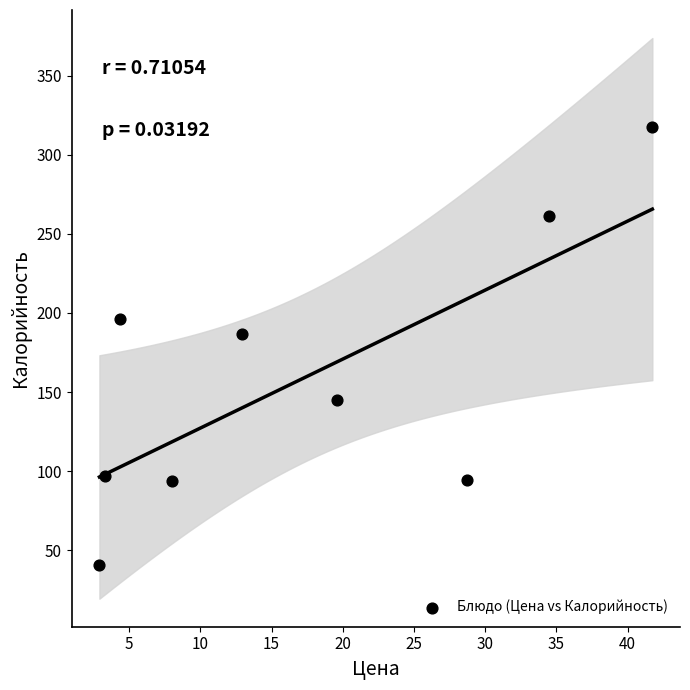

What Y value in the scatter plot is closest to 179?

187.0